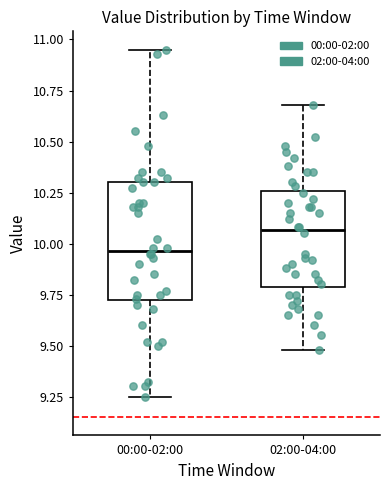

Reading left to right, transcribe this box plot: for each box, give where its median line is, the range the box spans, and where its two whiskers end, as read against the y-axis. The values are not printed on the chart, so give them approximately, as read against the axis.

00:00-02:00: median 9.95, box 9.70 to 10.30, whiskers 9.25 to 10.95
02:00-04:00: median 10.05, box 9.80 to 10.25, whiskers 9.50 to 10.70